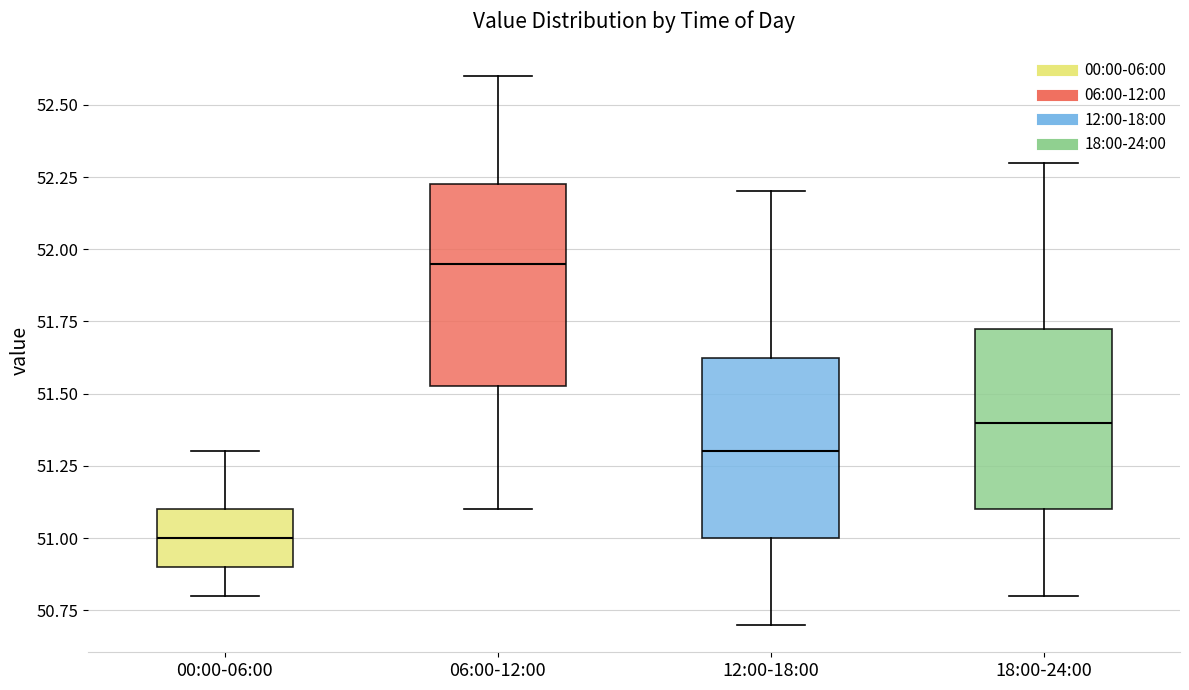

Which box has the highest median line?

06:00-12:00